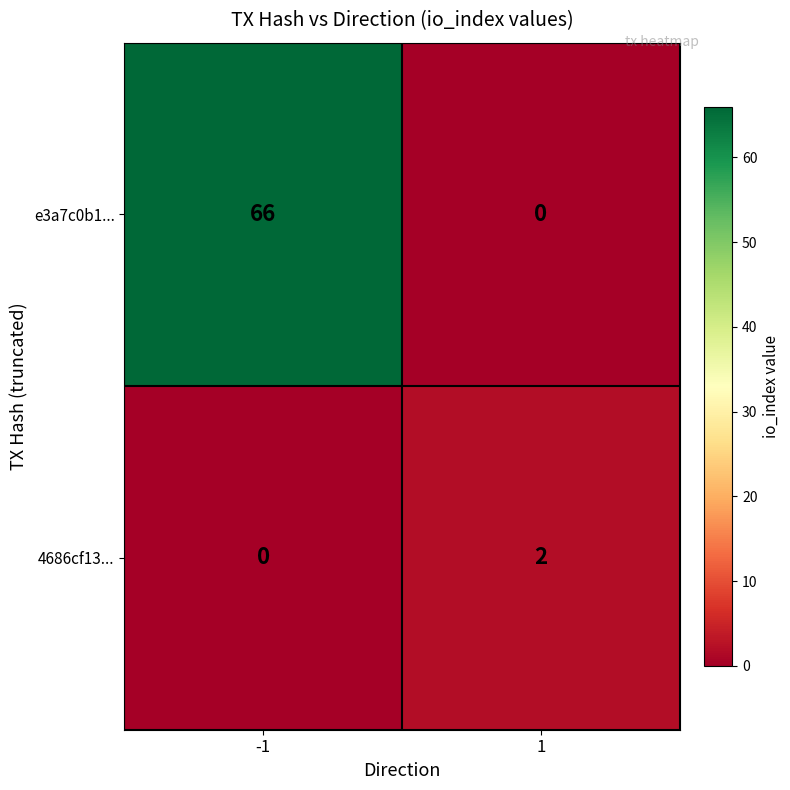

Between -1 and 1, which series saw the biggest shift?

e3a7c0b1...